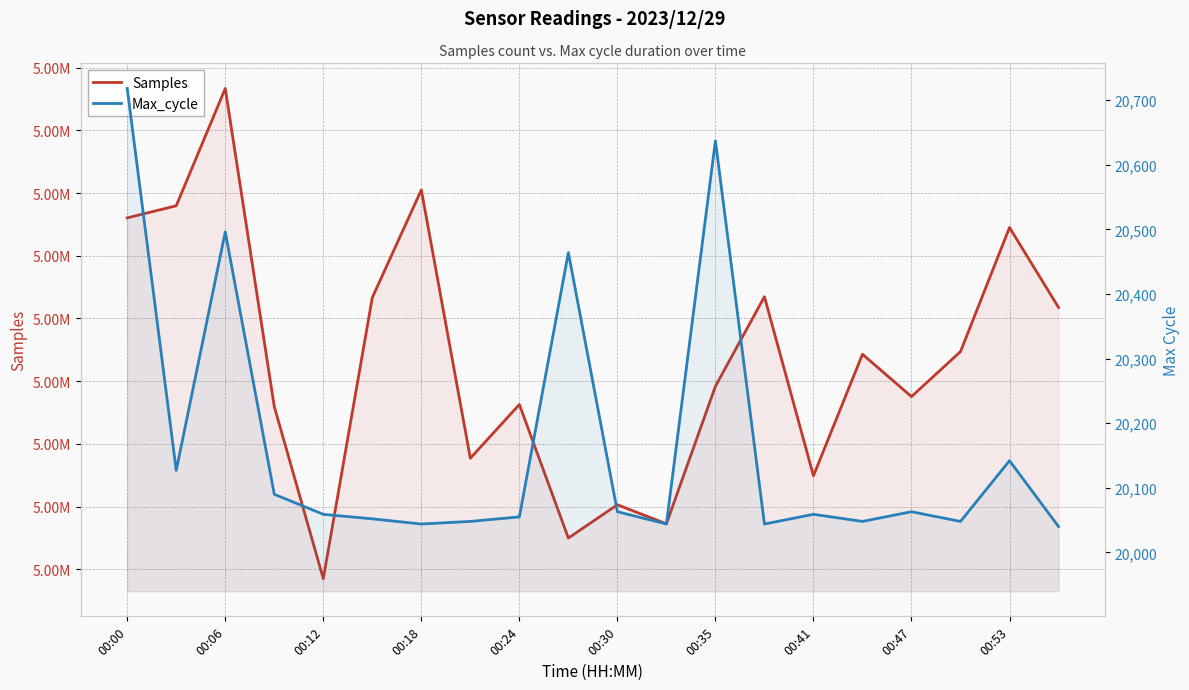

Rank the series by their average value, from highest to lowest.

Samples, Max_cycle